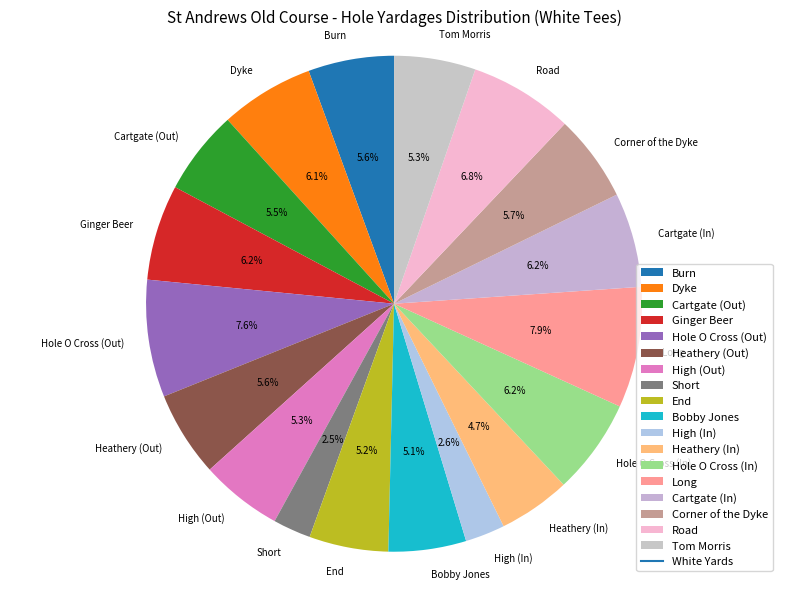

To the nearest percent, what is the difference between the Short and Long slice percentages?

5%